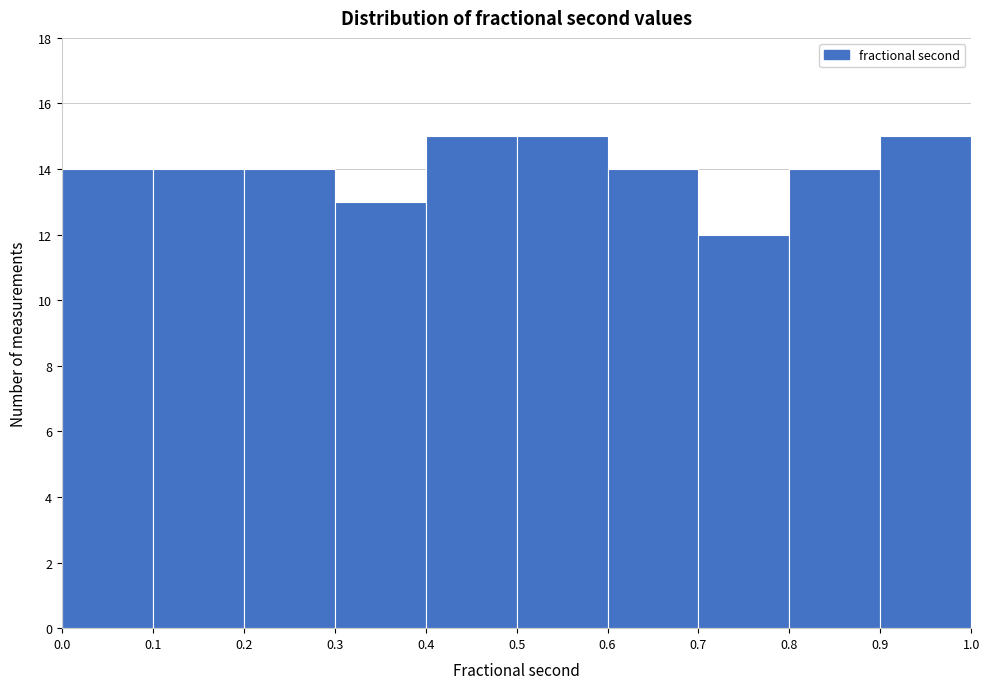

Reading left to right, transcribe this chart: for each bar, give the range it covers on the x-axis and its height. The values are not printed on the chart, so give them approximately, as read against the axis.

0.0 to 0.1: 14
0.1 to 0.2: 14
0.2 to 0.3: 14
0.3 to 0.4: 13
0.4 to 0.5: 15
0.5 to 0.6: 15
0.6 to 0.7: 14
0.7 to 0.8: 12
0.8 to 0.9: 14
0.9 to 1.0: 15